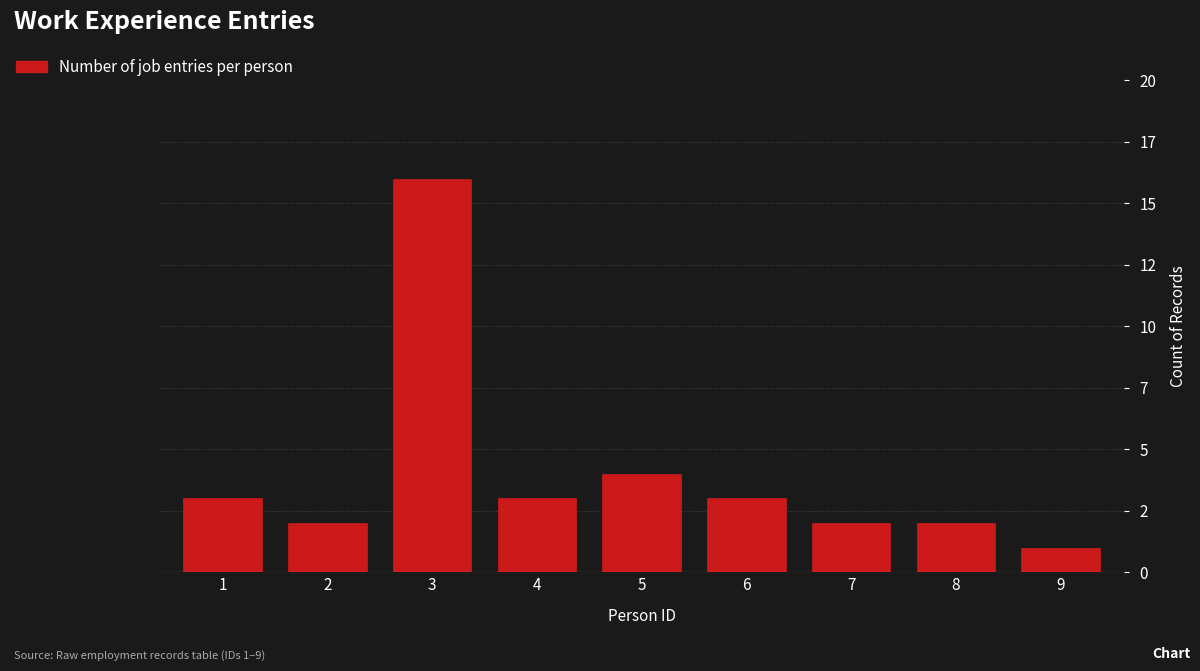

Are the bars horizontal?

No